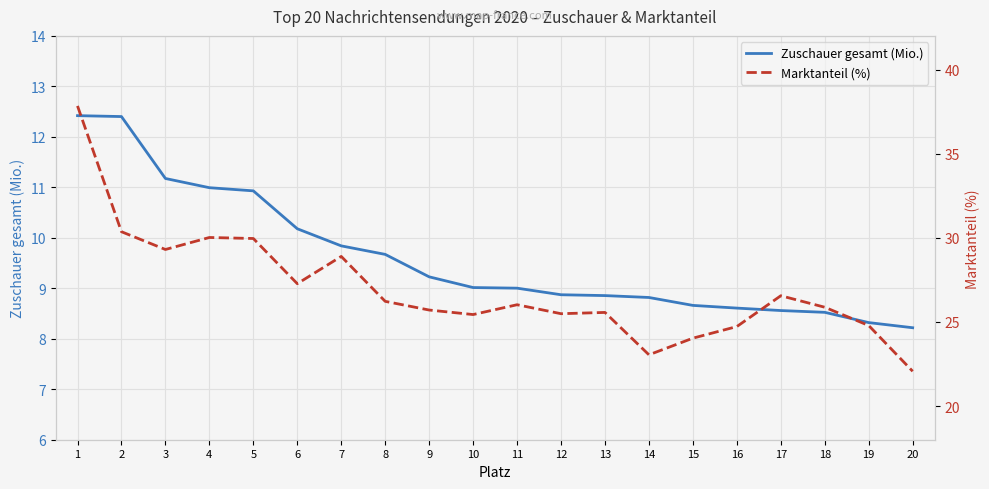

True or false: Marktanteil (%) and Zuschauer gesamt (Mio.) intersect in this chart.

False